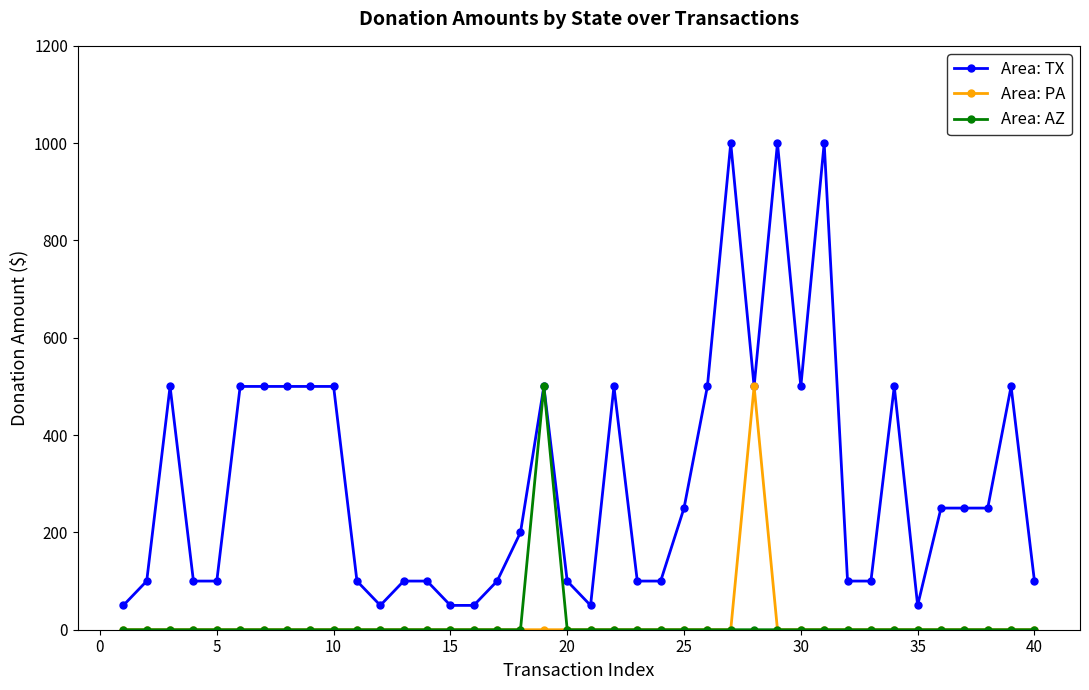

Reading left to right, extract all data points from this chart.

Area: TX: 50	100	500	100	100	500	500	500	500	500	100	50	100	100	50	50	100	200	500	100	50	500	100	100	250	500	1000	500	1000	500	1000	100	100	500	50	250	250	250	500	100
Area: PA: 0	0	0	0	0	0	0	0	0	0	0	0	0	0	0	0	0	0	0	0	0	0	0	0	0	0	0	500	0	0	0	0	0	0	0	0	0	0	0	0
Area: AZ: 0	0	0	0	0	0	0	0	0	0	0	0	0	0	0	0	0	0	500	0	0	0	0	0	0	0	0	0	0	0	0	0	0	0	0	0	0	0	0	0